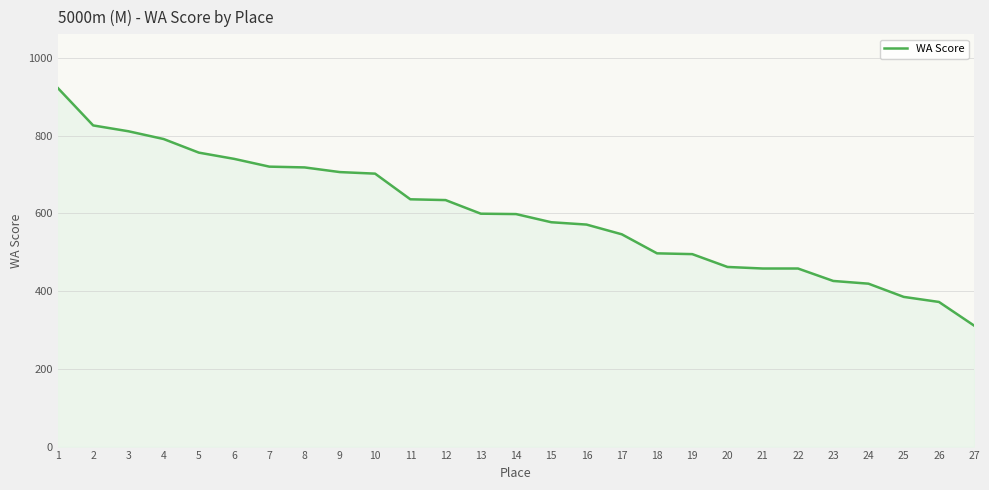

Does the chart display data point markers on the line(s)?

No